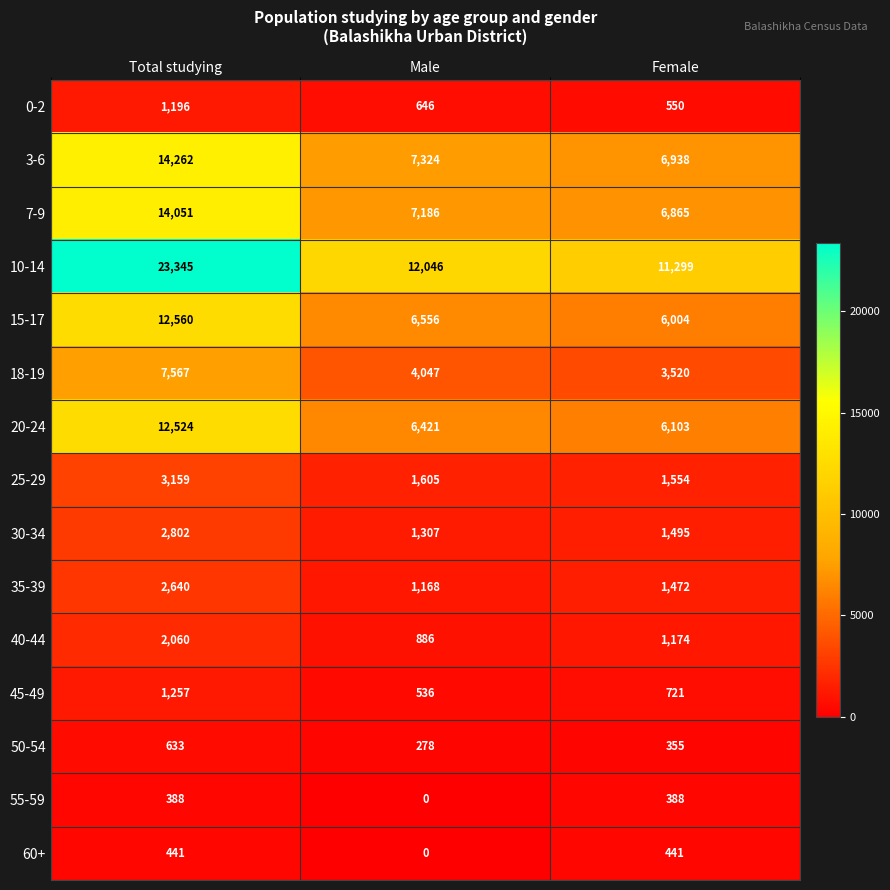

List the series in order of their peak value, lowest first.

55-59, 60+, 50-54, 0-2, 45-49, 40-44, 35-39, 30-34, 25-29, 18-19, 20-24, 15-17, 7-9, 3-6, 10-14